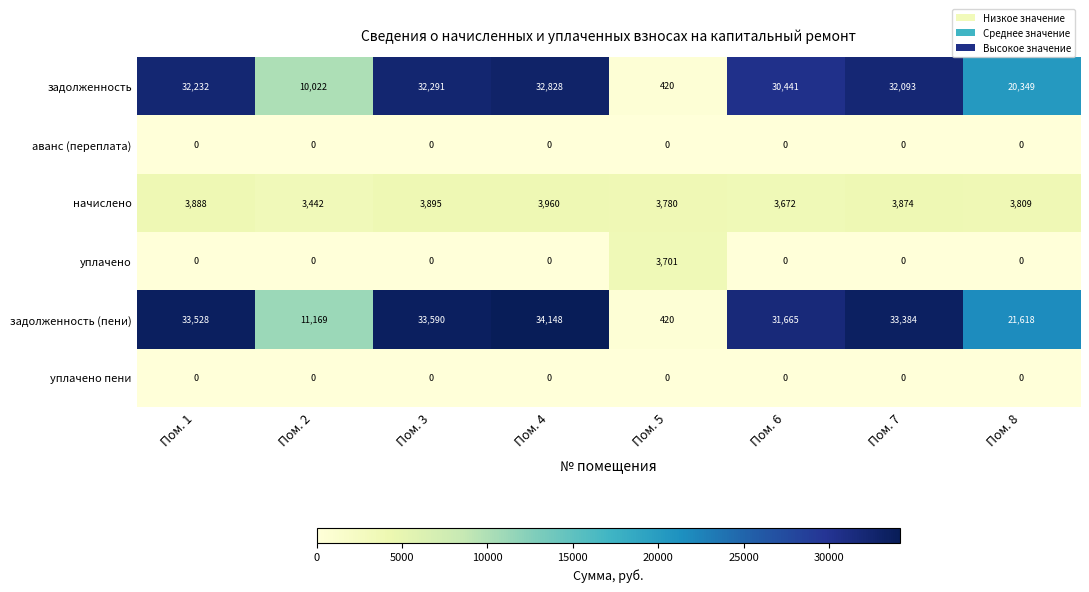

Is the value of задолженность (пени) at Пом. 7 greater than the value of аванс (переплата) at Пом. 5?

Yes